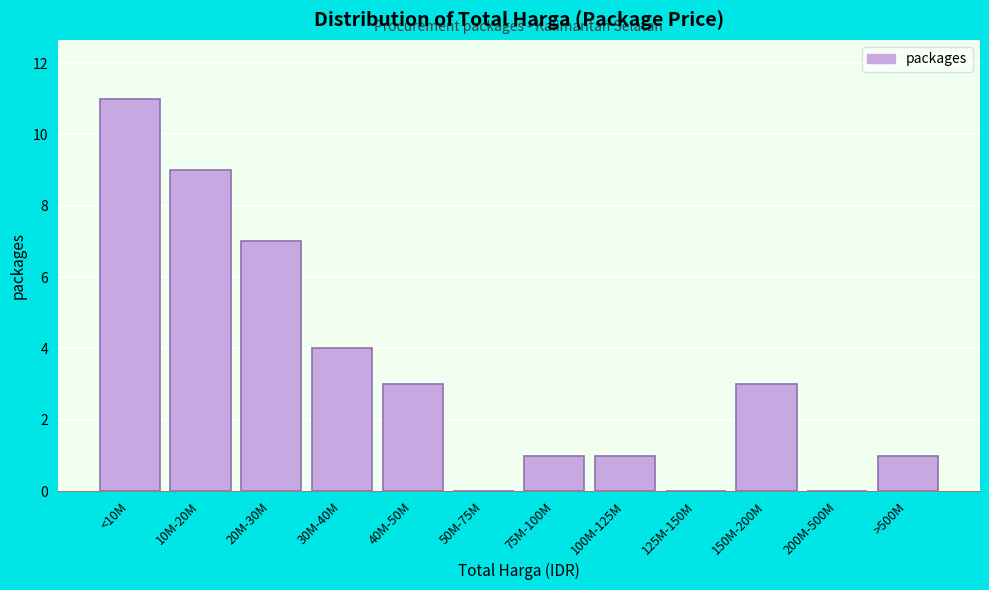

Reading left to right, transcribe all the data shown in this chart.

<10M=11	10M-20M=9	20M-30M=7	30M-40M=4	40M-50M=3	50M-75M=0	75M-100M=1	100M-125M=1	125M-150M=0	150M-200M=3	200M-500M=0	>500M=1